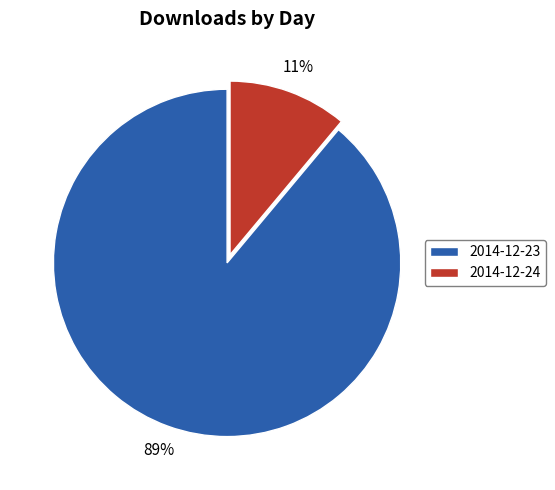

True or false: 2014-12-24 accounts for 3% of the total.

False